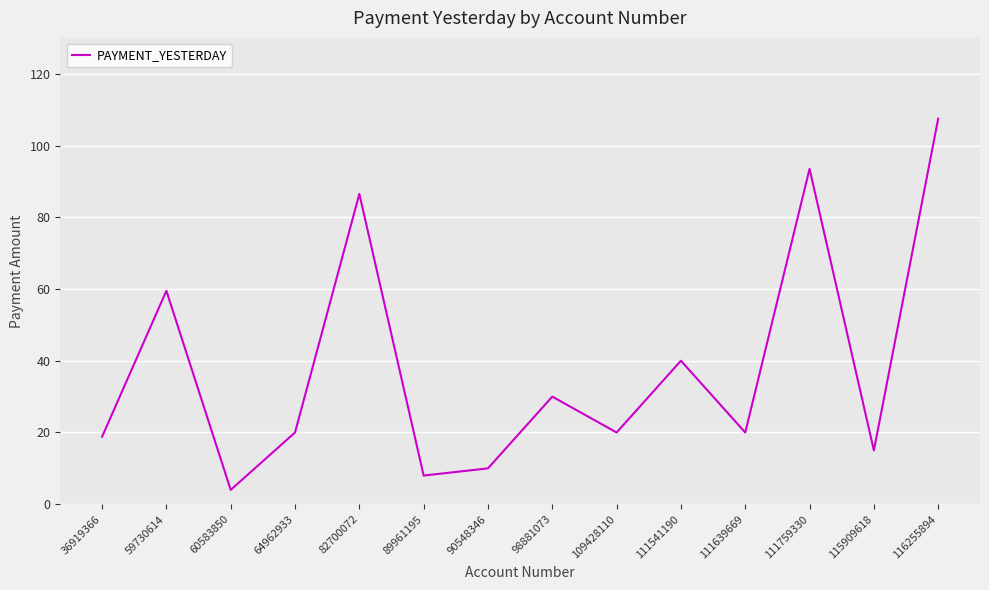

Does the chart have visible grid lines?

Yes